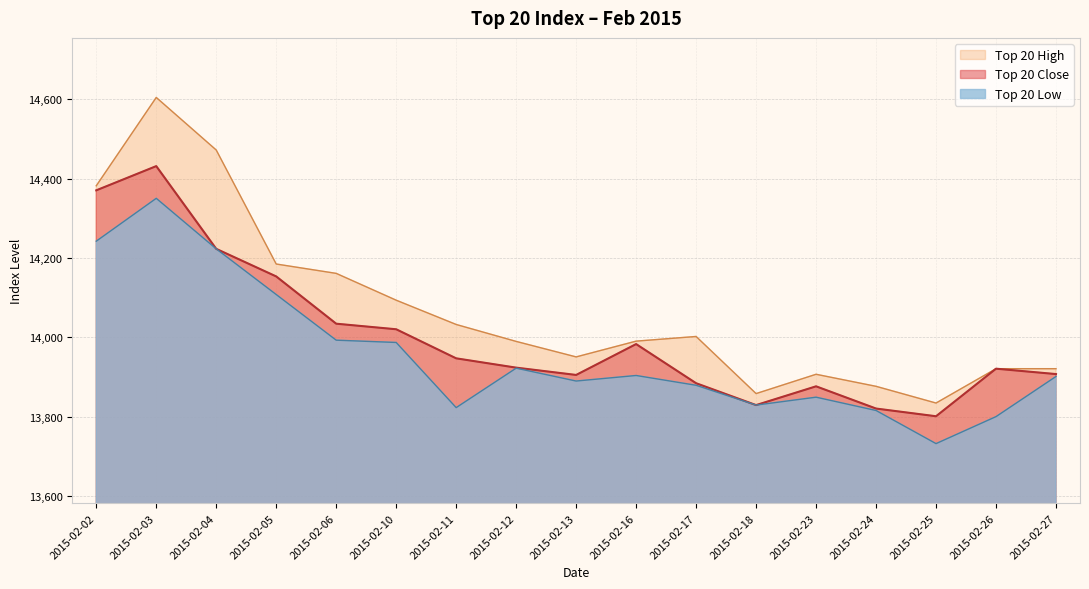

True or false: Top 20 High and Top 20 Close cross at least once.

False